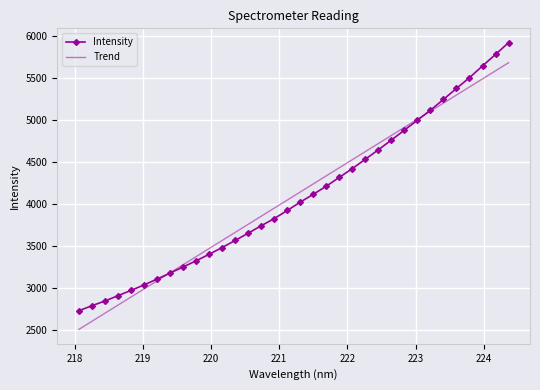

Rank the series by their maximum value, from lowest to highest.

Trend, Intensity